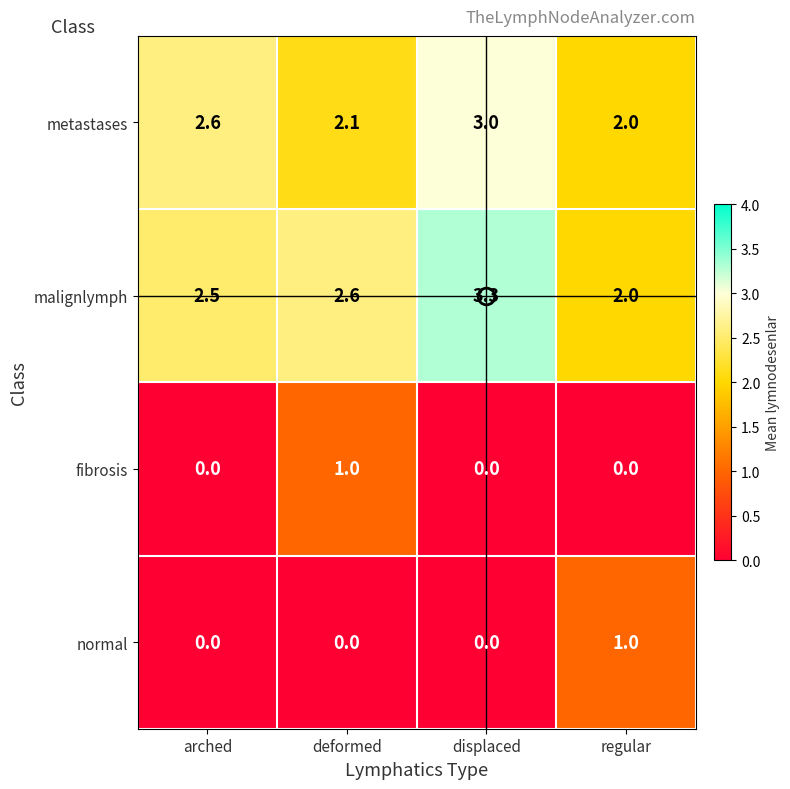

How many values in the fibrosis series exceed 0?

1